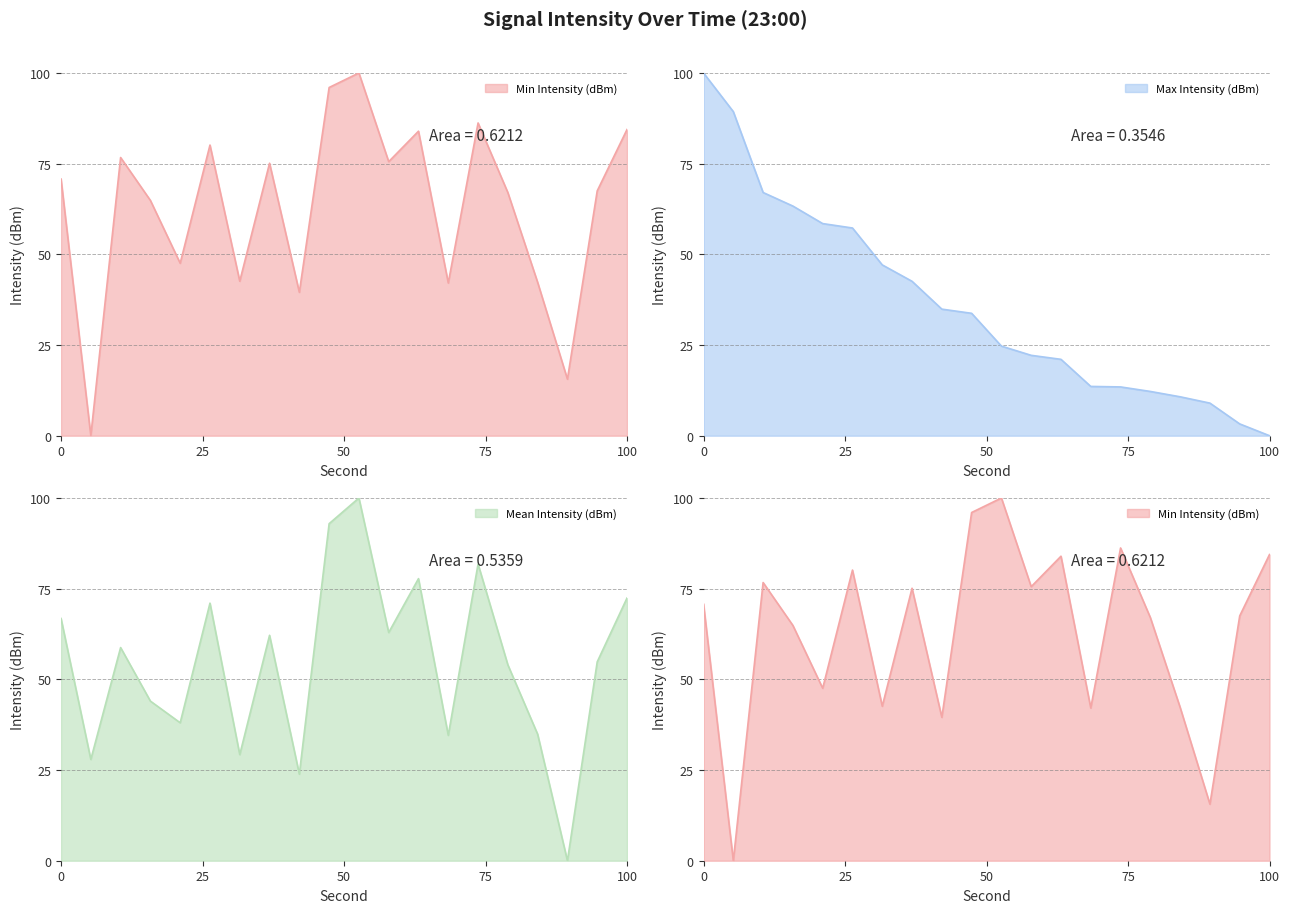

The value of Max Intensity (dBm) at 100 is 0.0. True or false?

True